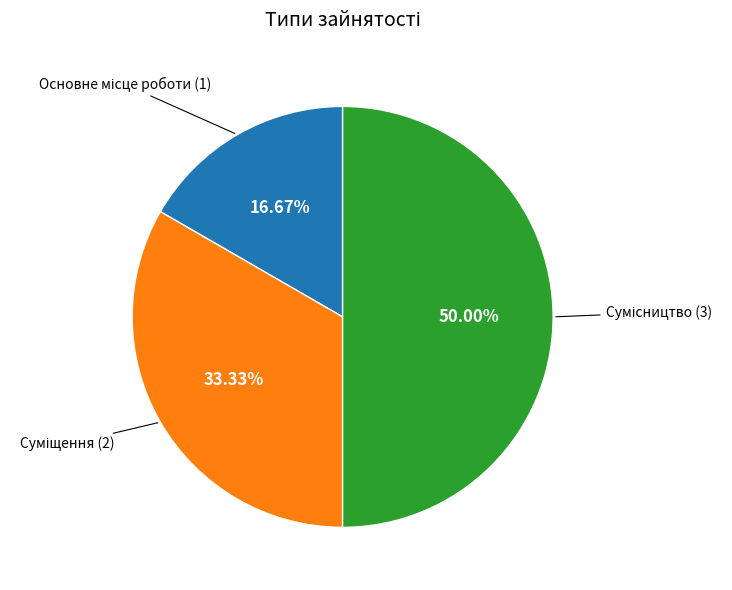

To the nearest percent, what percentage of the pie is Сумісництво?

50%